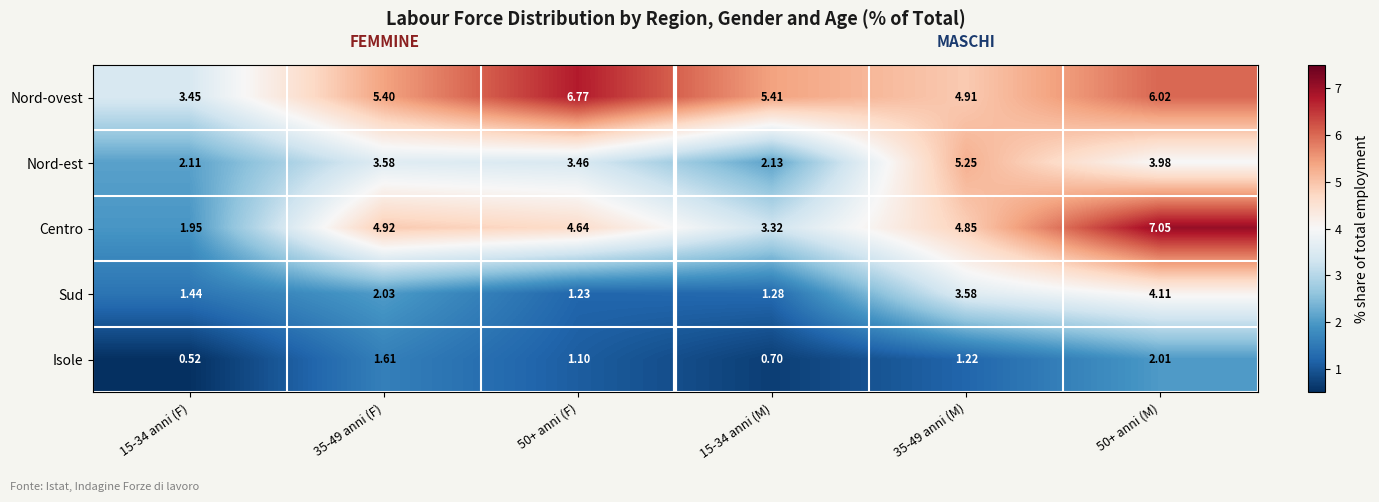

Which series has the widest spread of values?

Centro